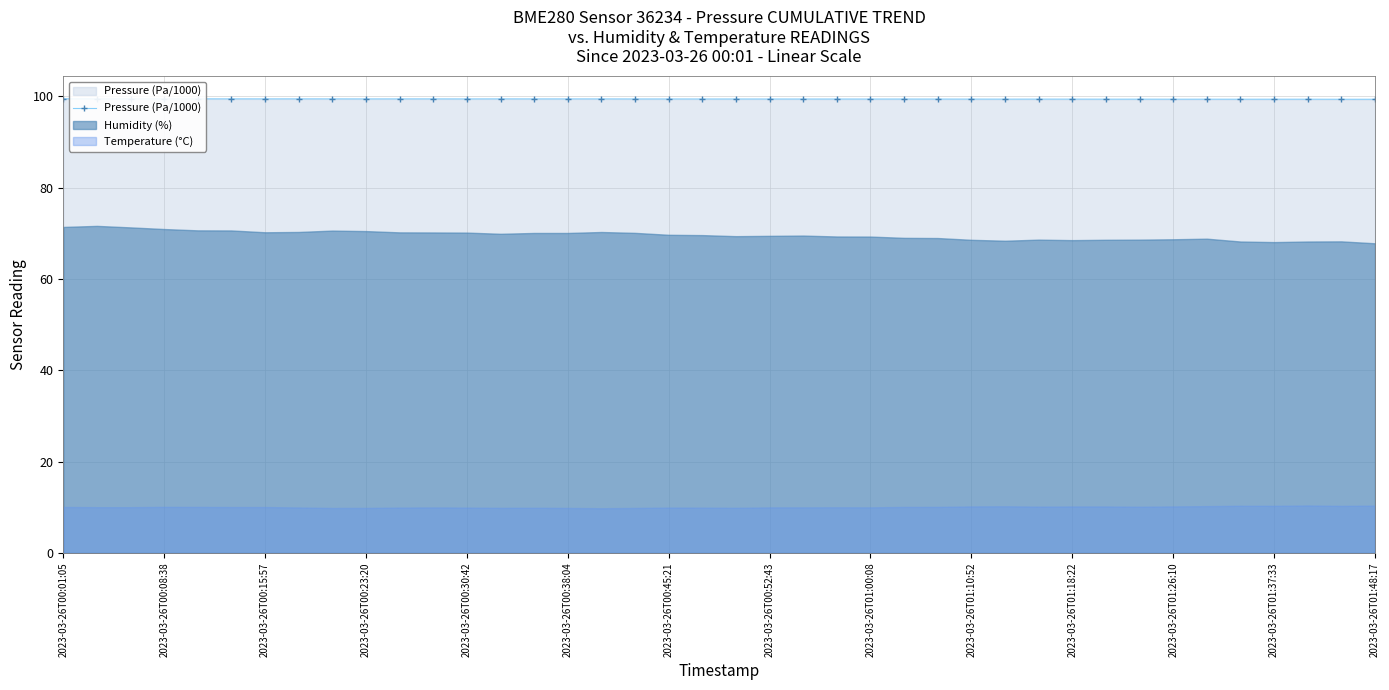

The value of Pressure (Pa/1000) at 2023-03-26T01:00:08 is 143.1. True or false?

False